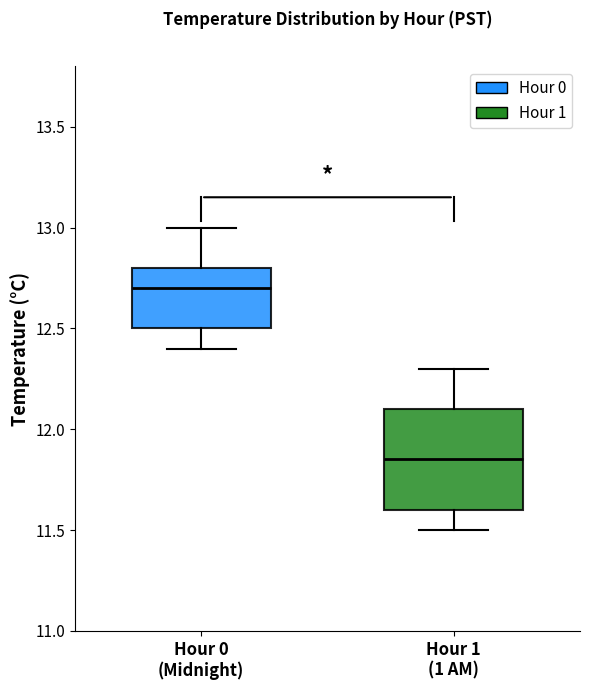

Comparing the boxes themselves (not the whiskers), which one is the tallest?

Hour 1 (1 AM)